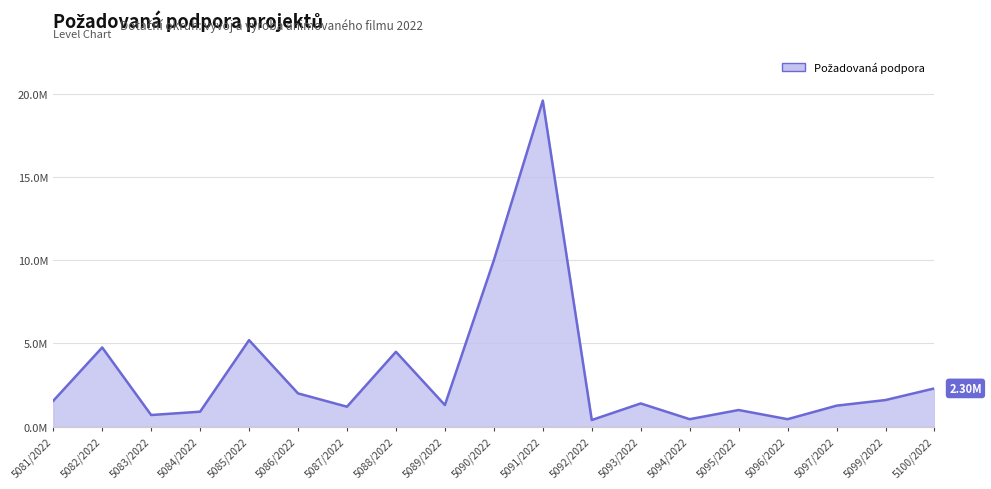

Rank the categories by value from highest to lowest.

5091/2022, 5090/2022, 5085/2022, 5082/2022, 5088/2022, 5100/2022, 5086/2022, 5099/2022, 5081/2022, 5093/2022, 5089/2022, 5097/2022, 5087/2022, 5095/2022, 5084/2022, 5083/2022, 5094/2022, 5096/2022, 5092/2022